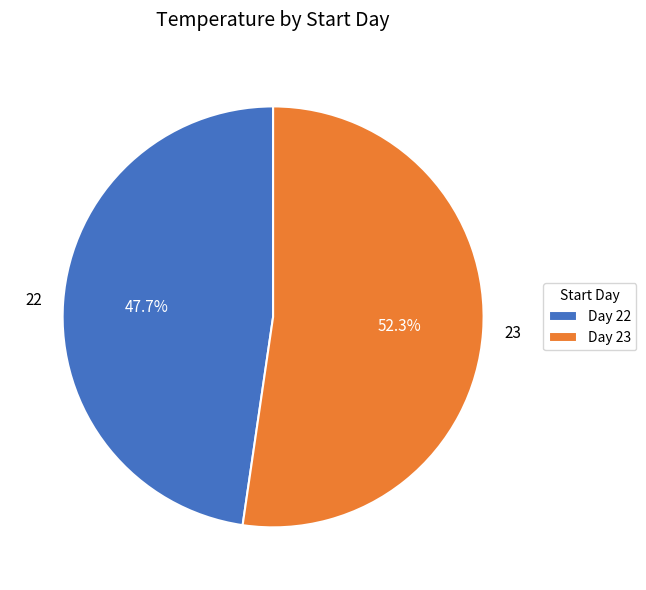

What is the smallest slice in the pie chart?

22